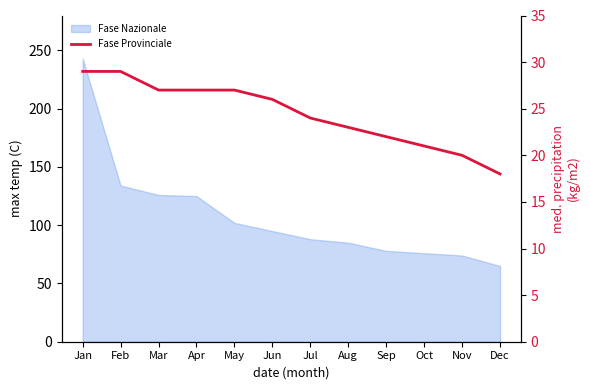

Rank the categories by value from highest to lowest.

Jan, Feb, Mar, Apr, May, Jun, Jul, Aug, Sep, Oct, Nov, Dec